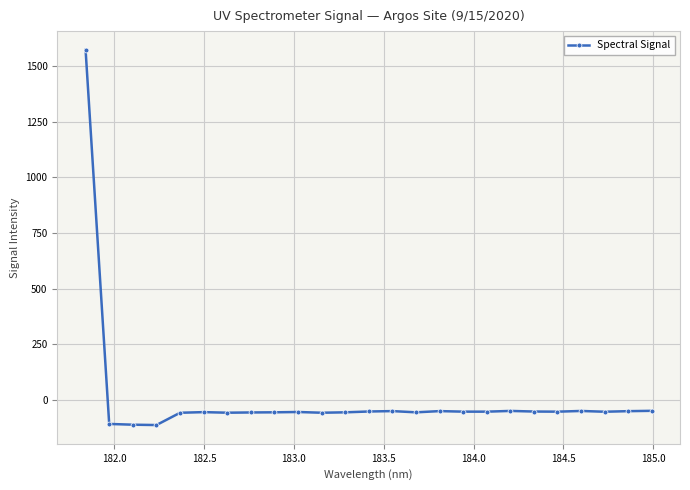

What is the value of the 25th point from the left?

-49.4